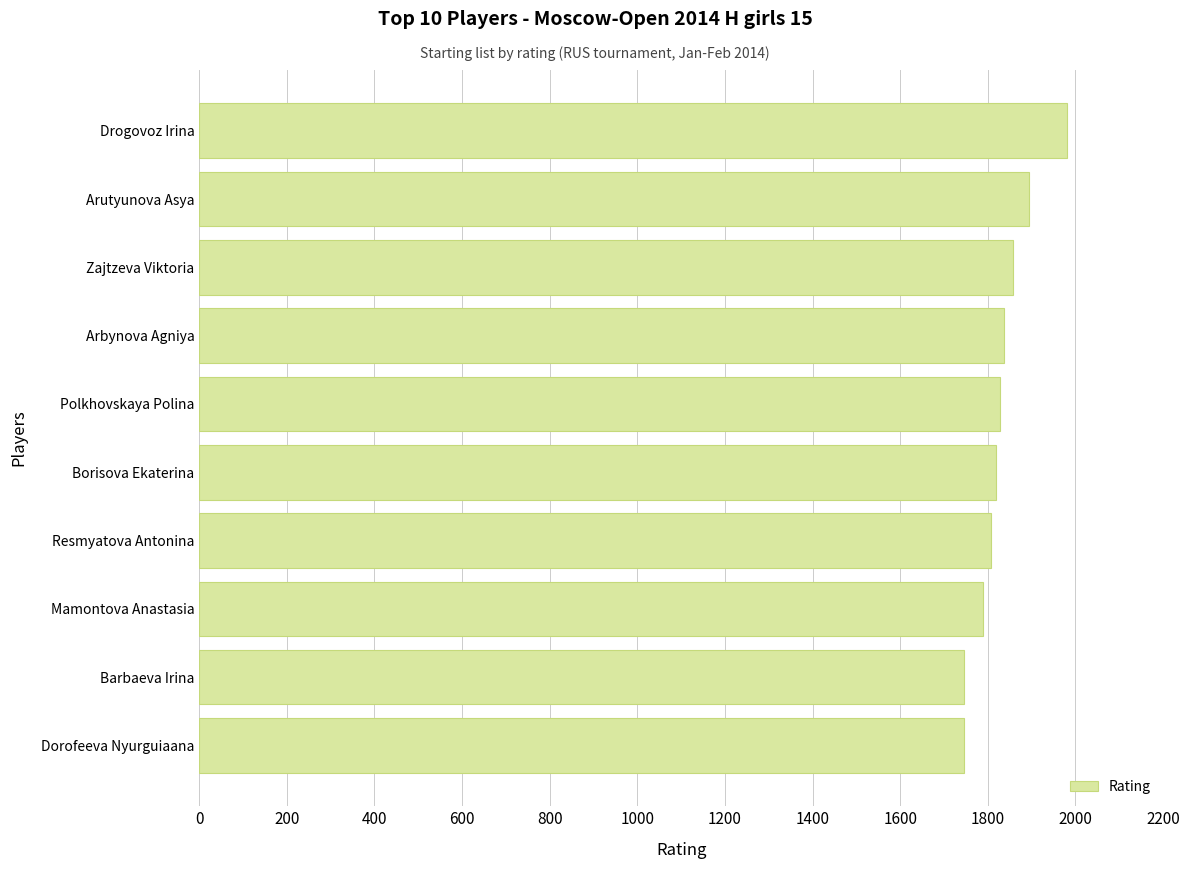

What is the sum of the values at Mamontova Anastasia and Polkhovskaya Polina?

3618